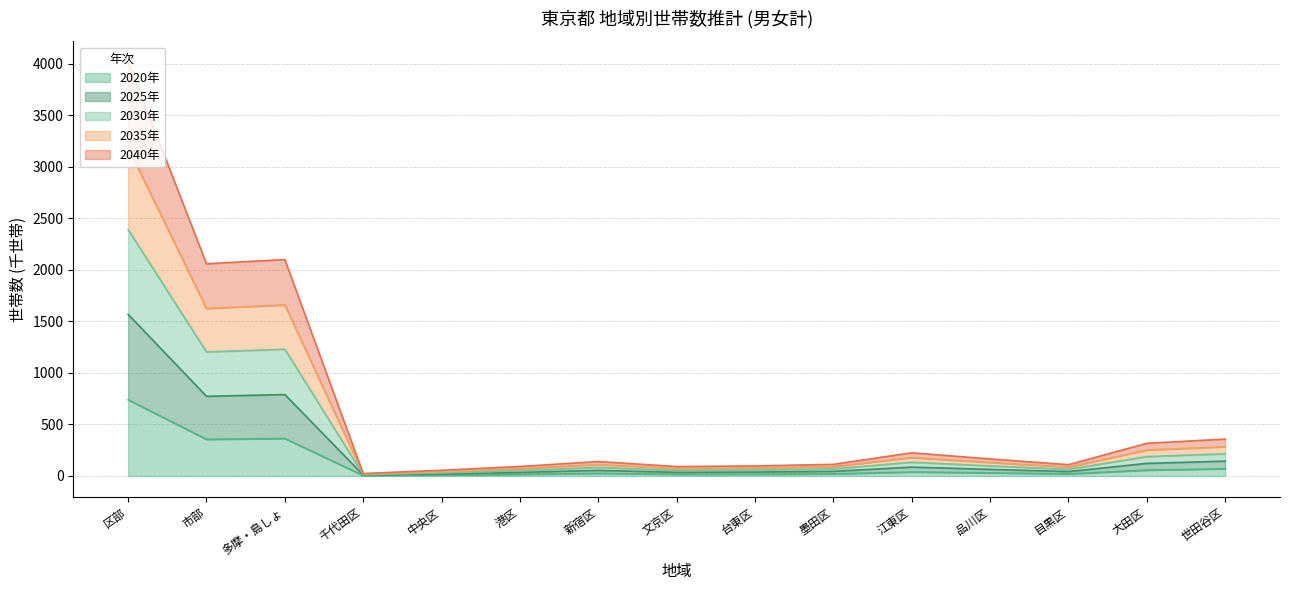

Where is the first local maximum for 2035年?

多摩・島しょ